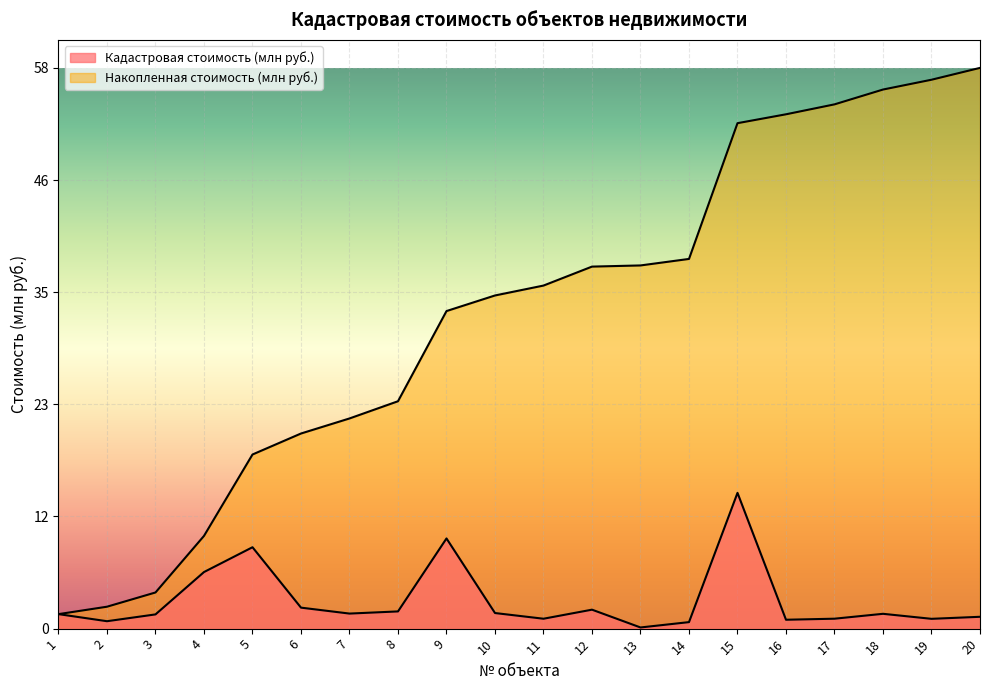

The value of Кадастровая стоимость (млн руб.) at 7 is 2.3. True or false?

False